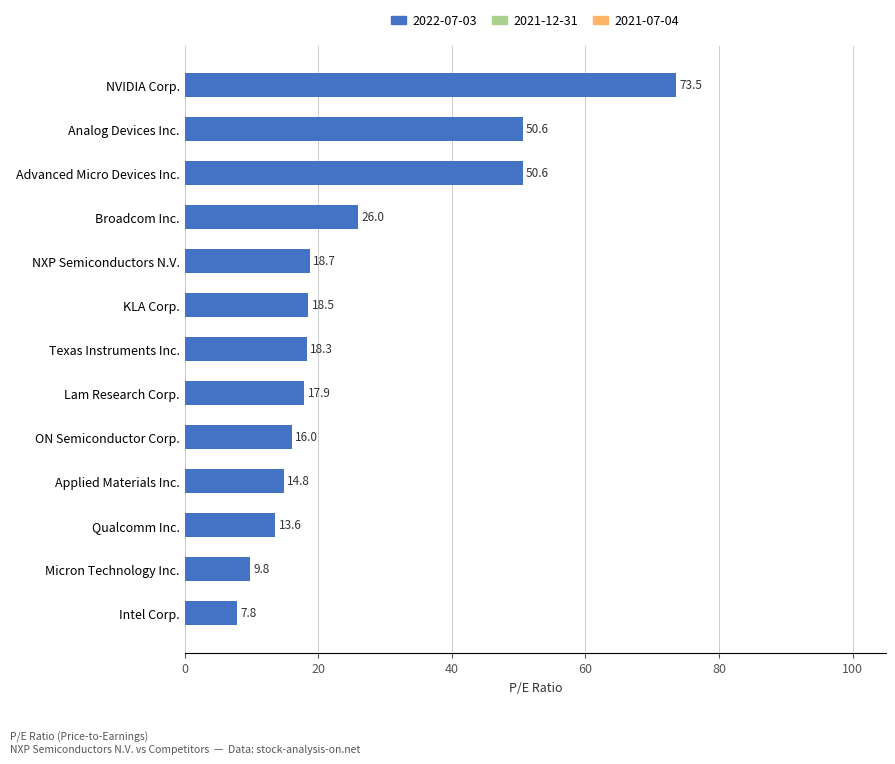

The value at Micron Technology Inc. is 17.1. True or false?

False